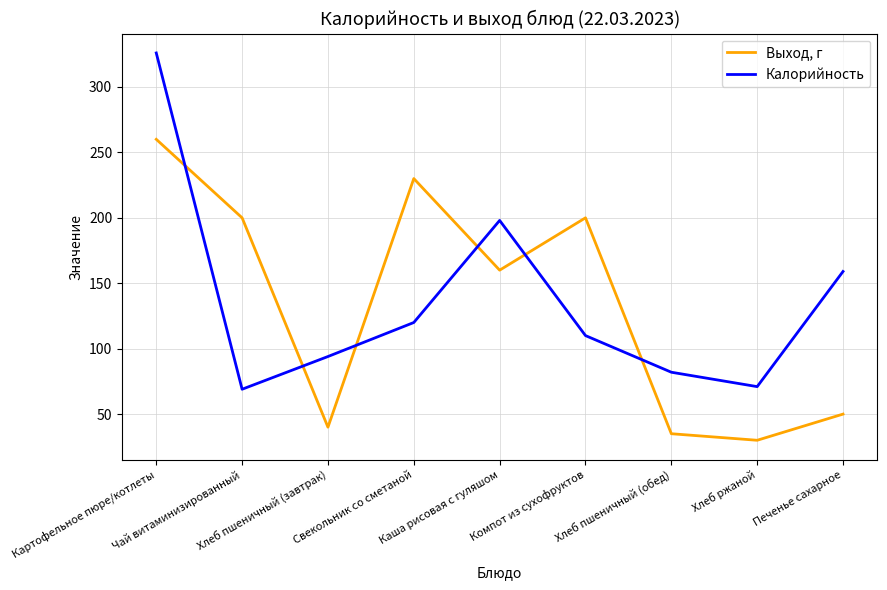

What is the highest value of the Выход, г series?

260